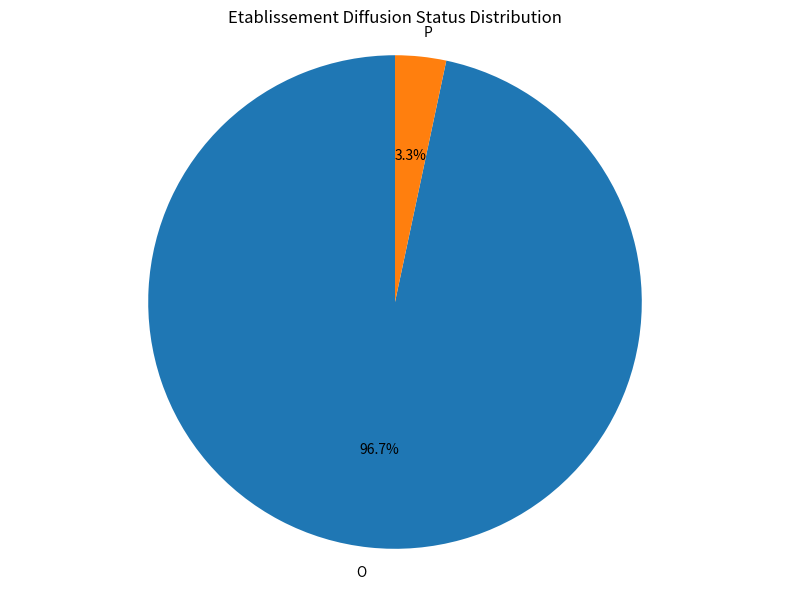

Is it true that O is 97% of the pie?

True